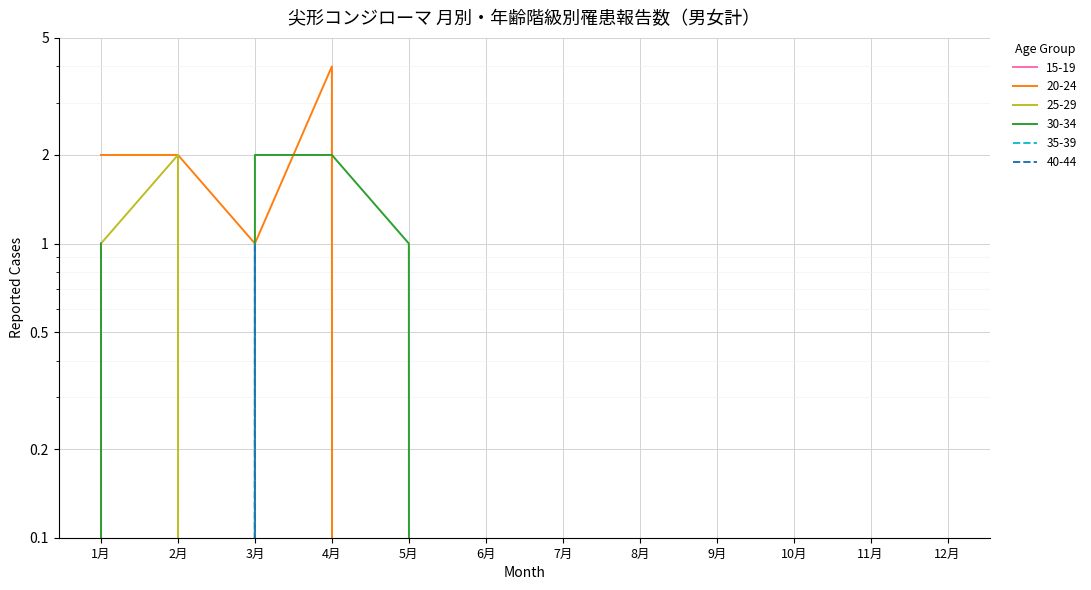

Between 2月 and 11月, which series saw the biggest shift?

20-24